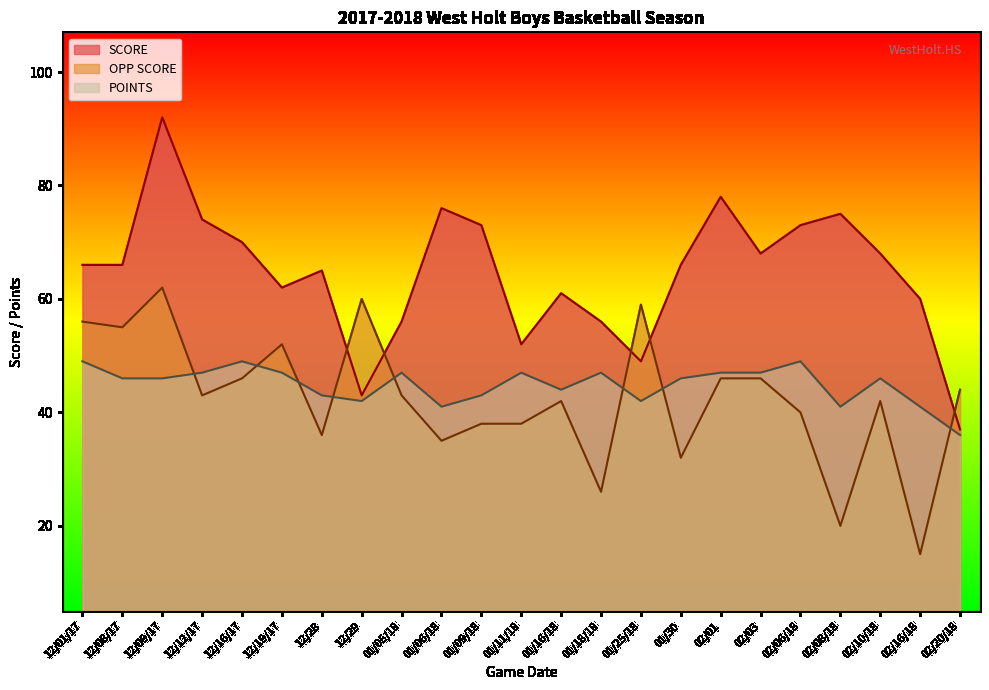

What is the sum of all OPP SCORE values?

976